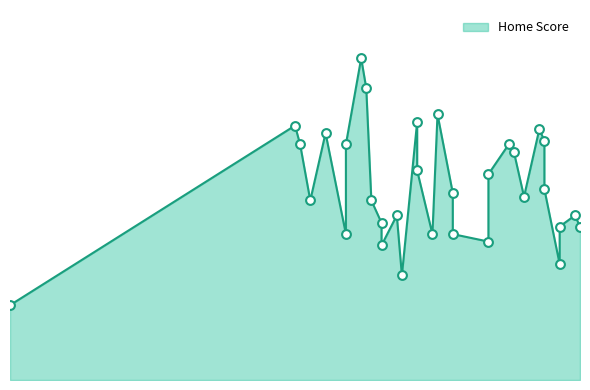

Which has a higher value, 28-12-2023 or 04-01-2024?

28-12-2023